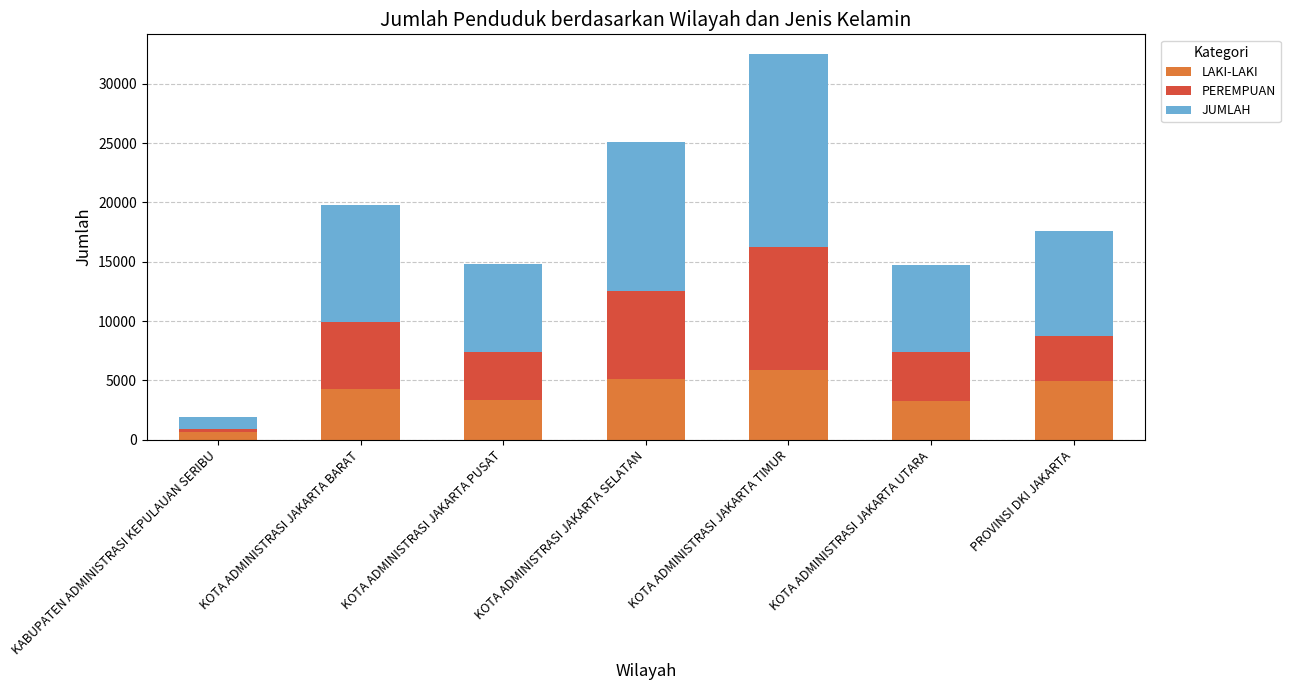

Which category has the lowest value in the LAKI-LAKI series?

KABUPATEN ADMINISTRASI KEPULAUAN SERIBU